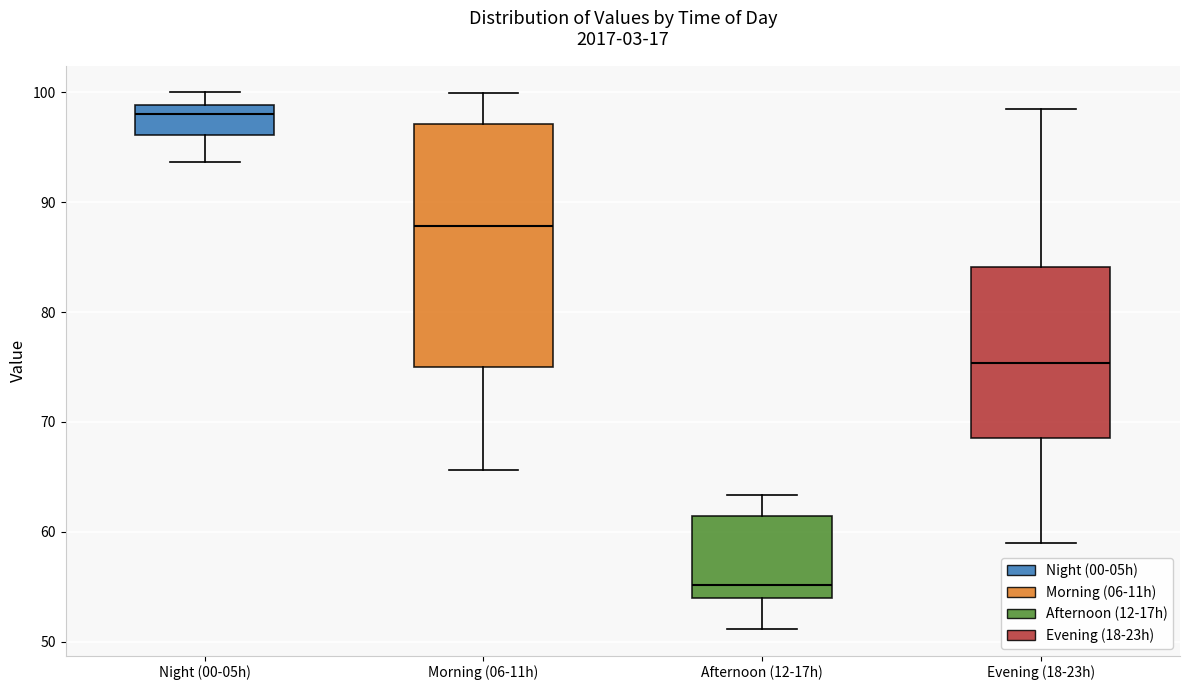

Which box's median line is the lowest?

Afternoon (12-17h)